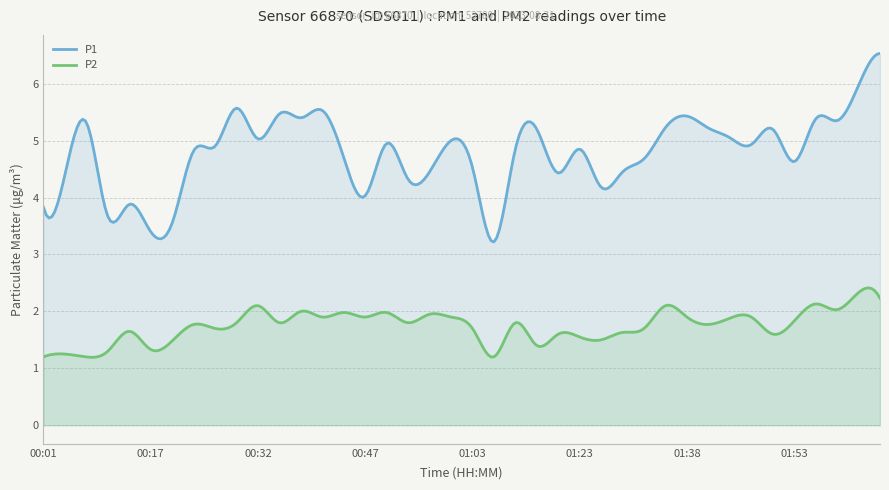

True or false: P2 and P1 cross at least once.

False